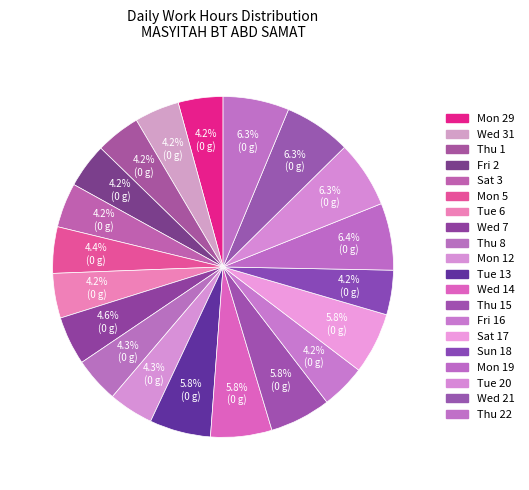

How many slices are in this pie chart?

20